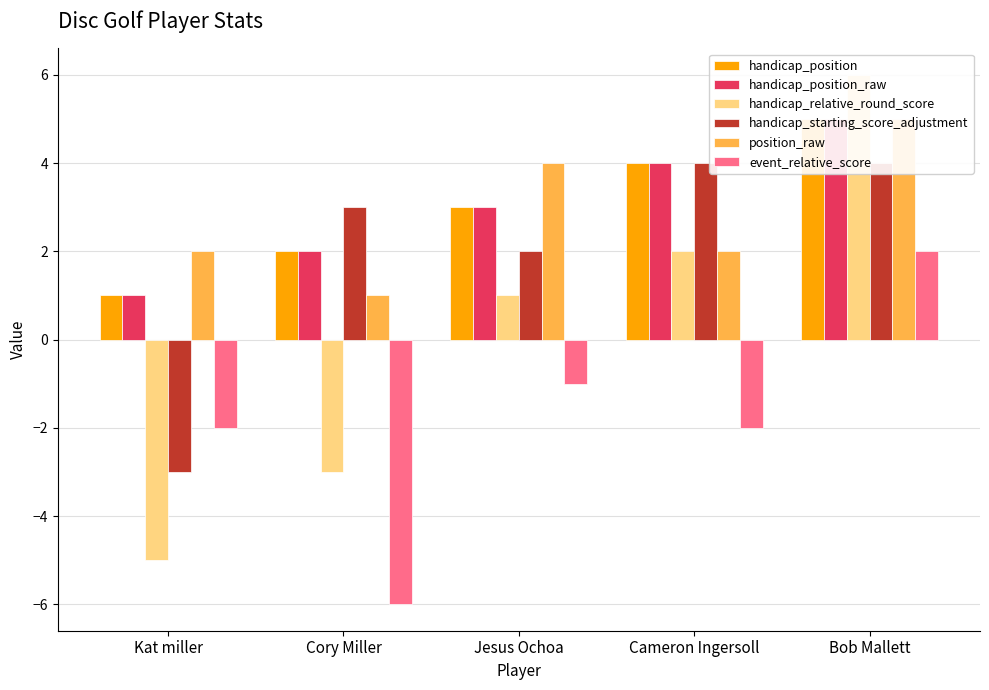

Between Kat miller and Jesus Ochoa, which is larger?

Jesus Ochoa